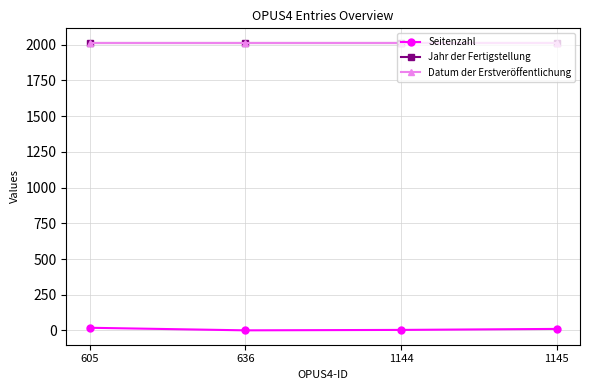

Does the chart have visible grid lines?

Yes